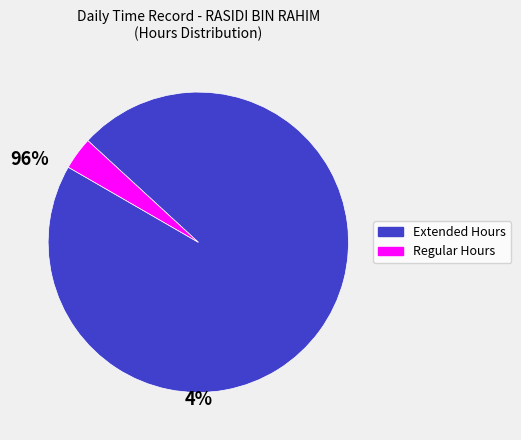

Is there any slice that represents more than half of the pie?

Yes